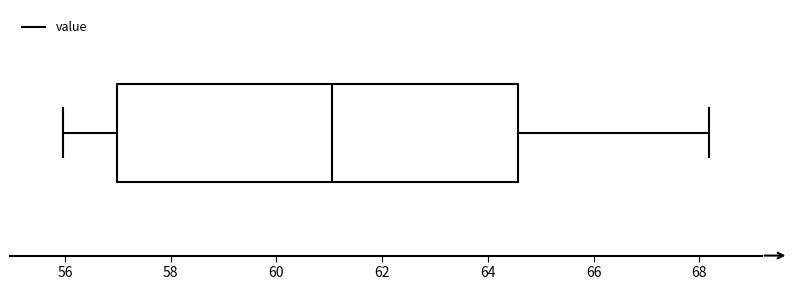

Where is the left edge of the box on the x-axis? The values are not printed on the chart, so give them approximately, as read against the axis.

57.0